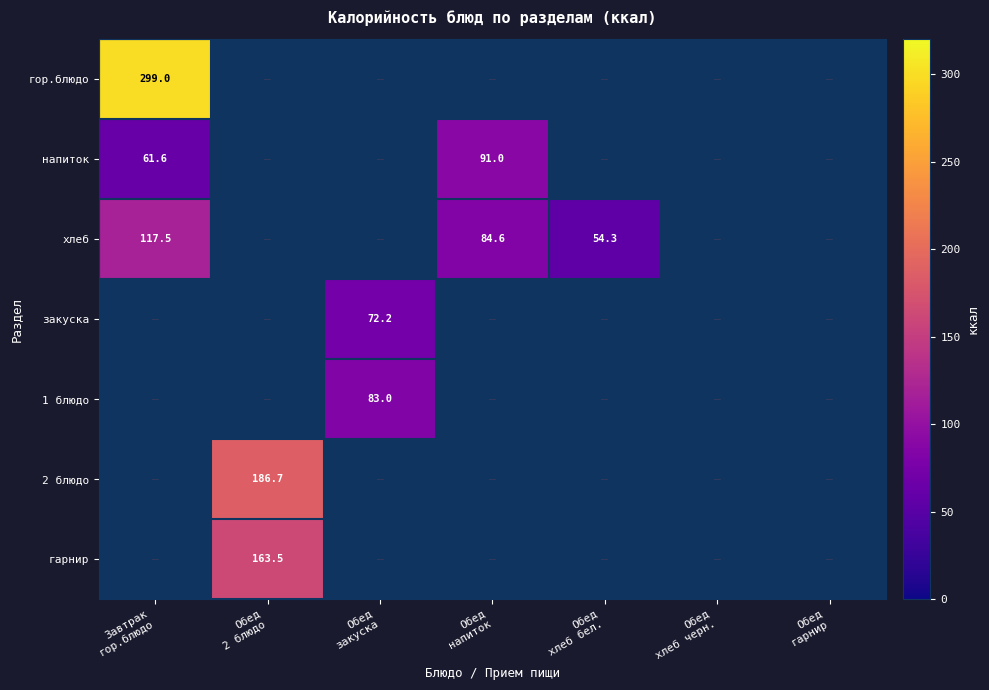

Is it true that гор.блюдо equals 114.4 at Обед напиток?

False